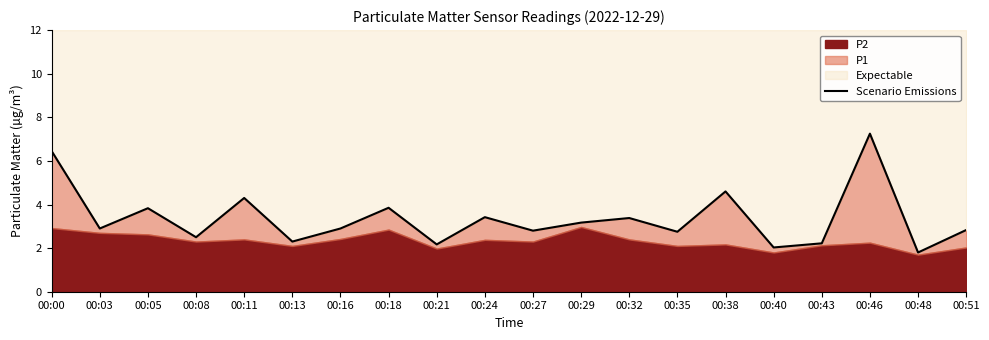

Does the chart display data point markers on the line(s)?

No